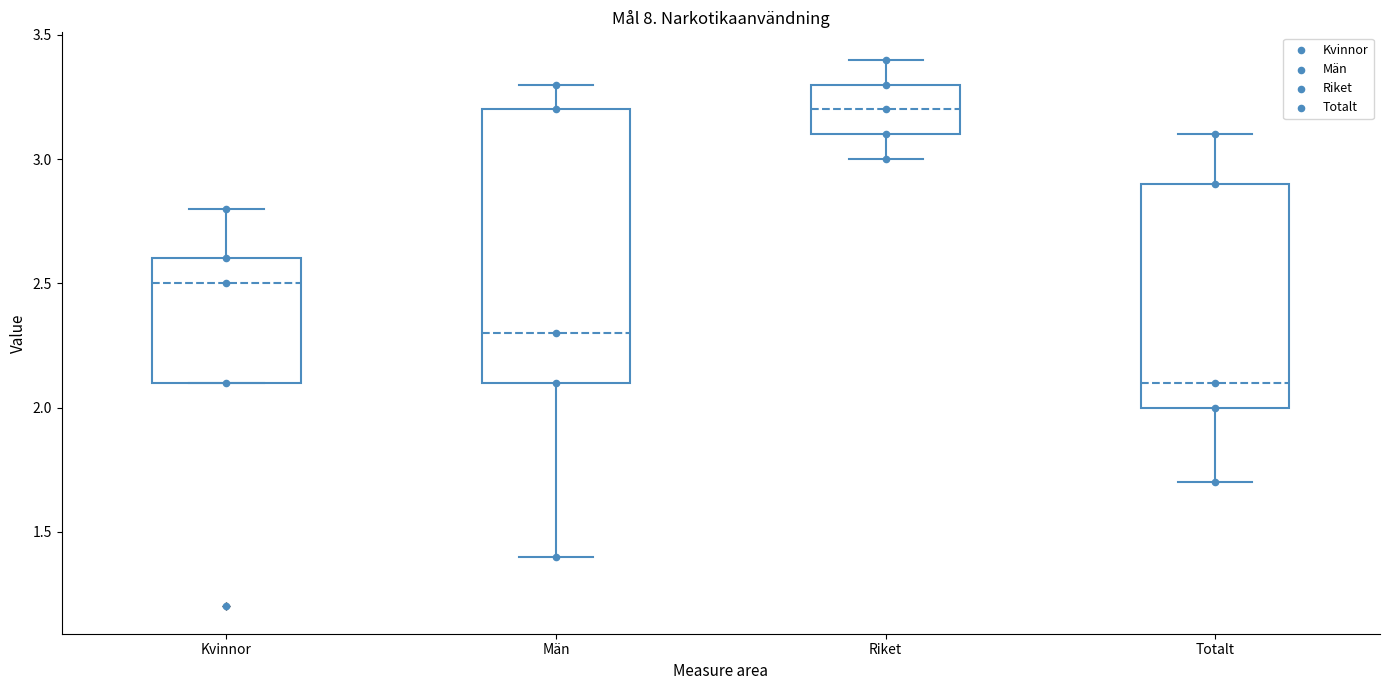

Which box's median line is the highest?

Riket